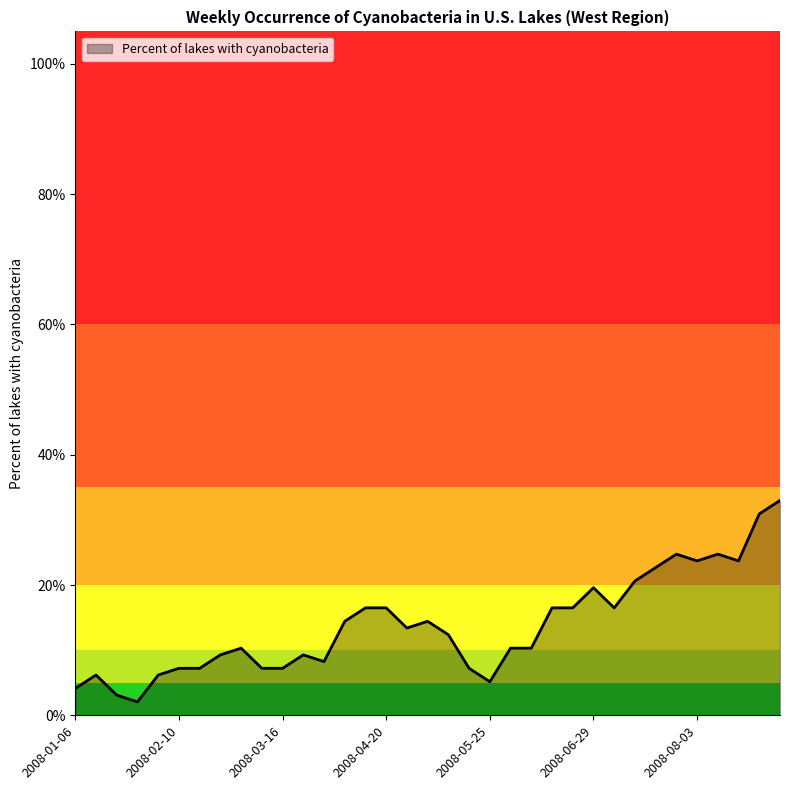

True or false: there are more than 2 points higher than both neighbors.

True